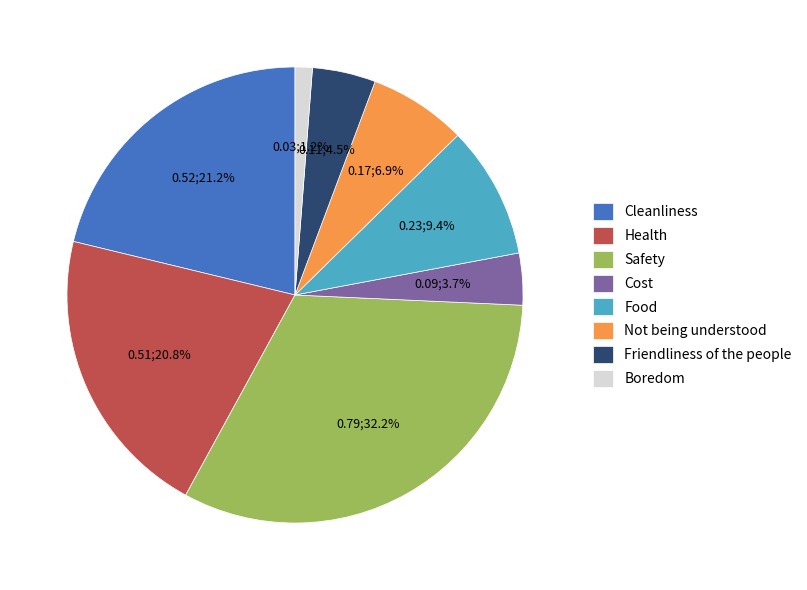

Does Cost represent more than half of the total?

No